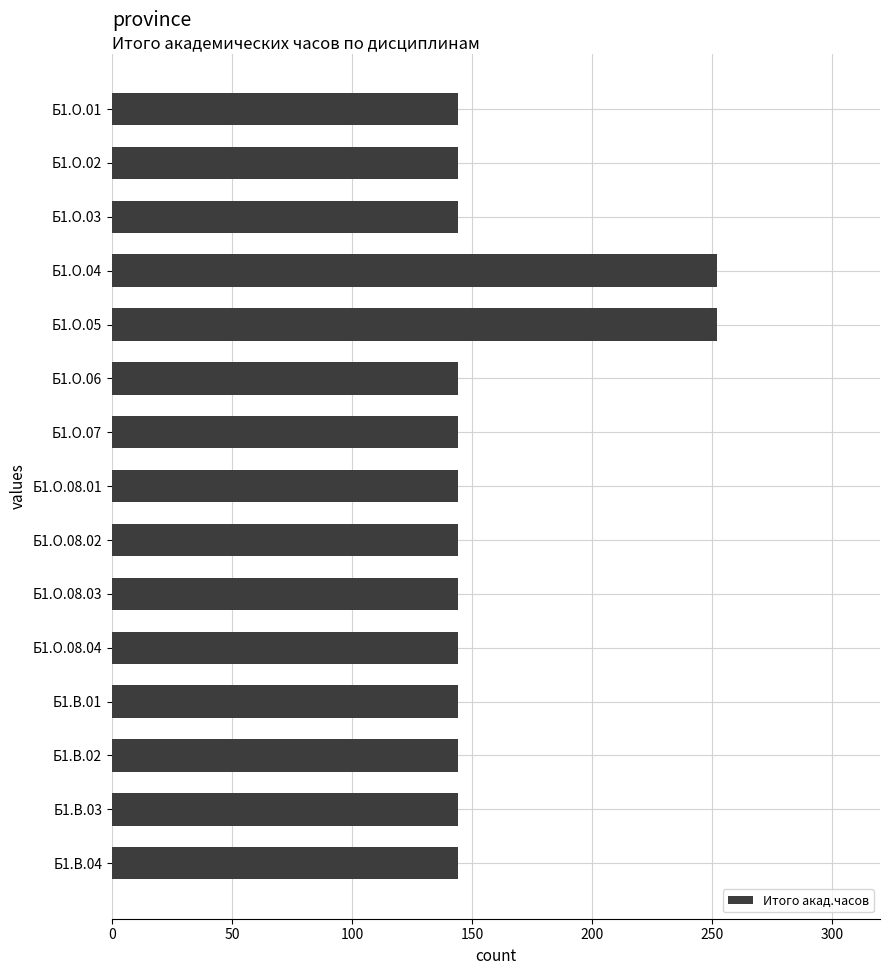

Is it true that the value at Б1.О.02 is 237?

False